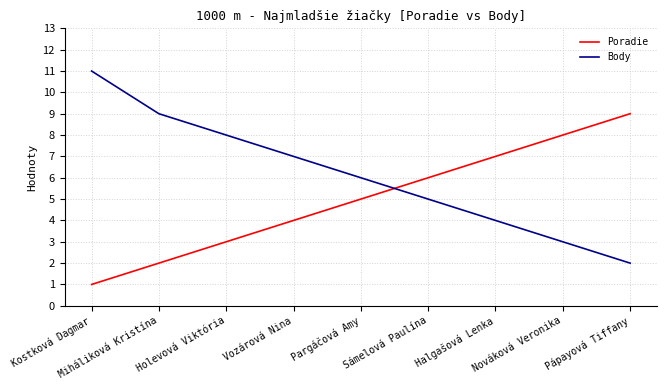

At which label is Poradie closest to 5?

Pargáčová Amy